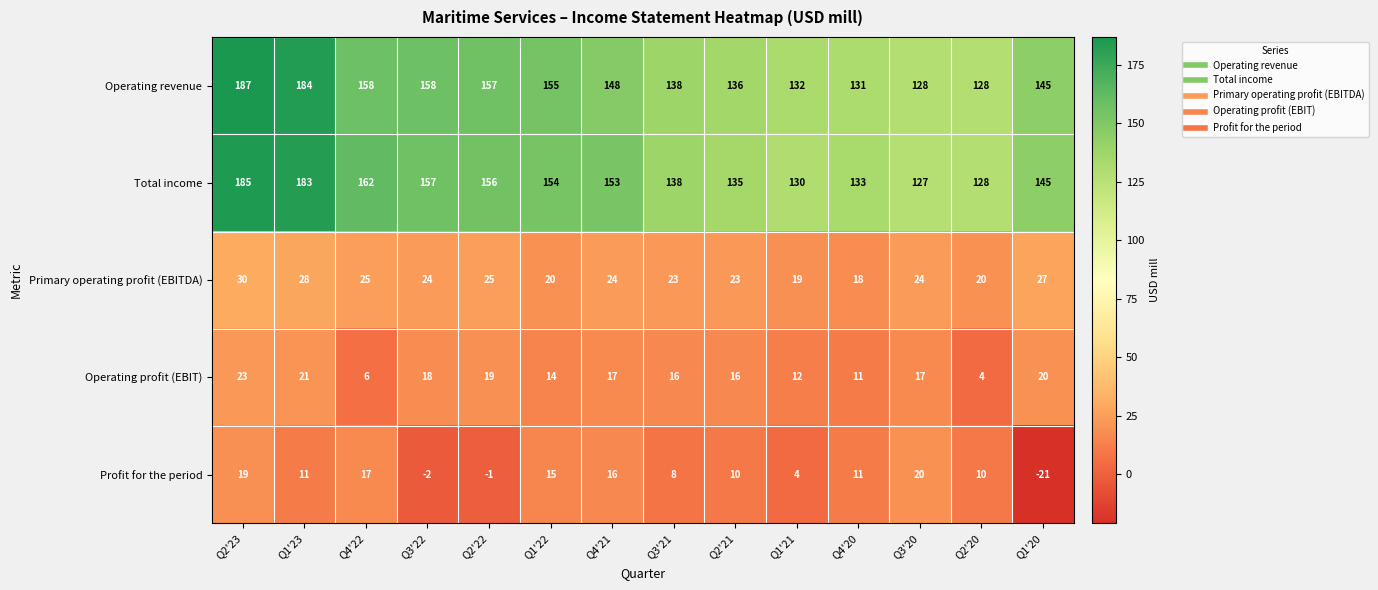

Is it true that Operating profit (EBIT) equals 19 at Q2'22?

True